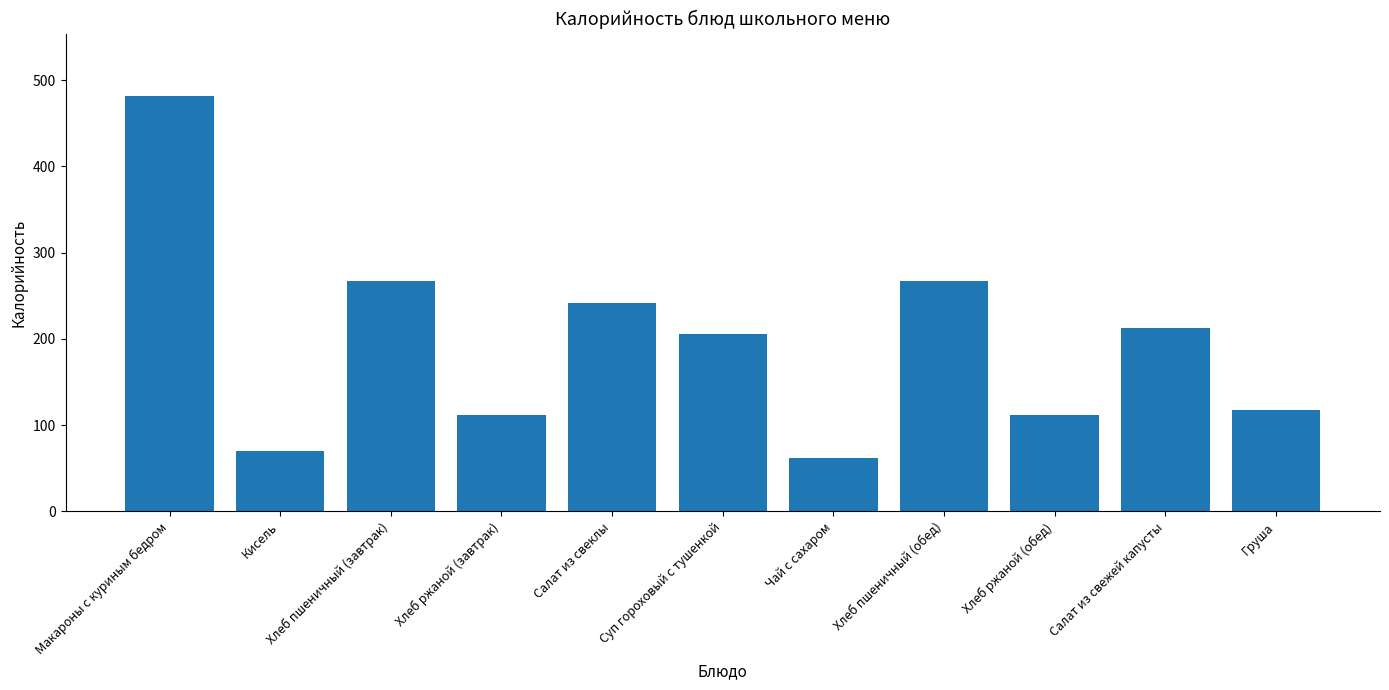

True or false: the data shows 118.0 at Груша.

True